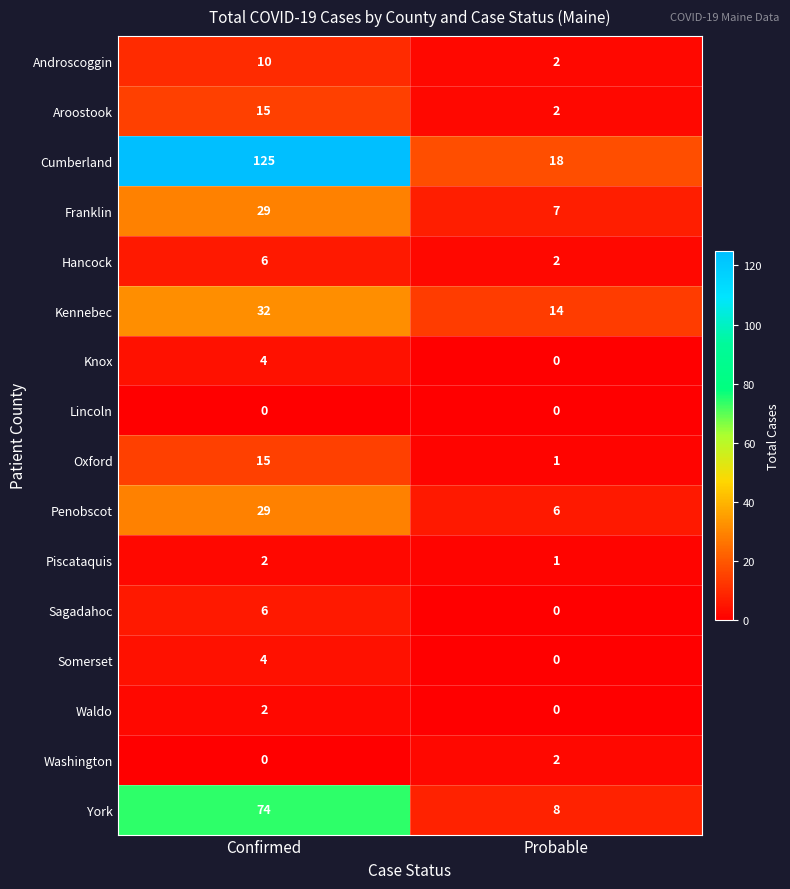

The Sagadahoc series shows 4 at Confirmed. True or false?

False